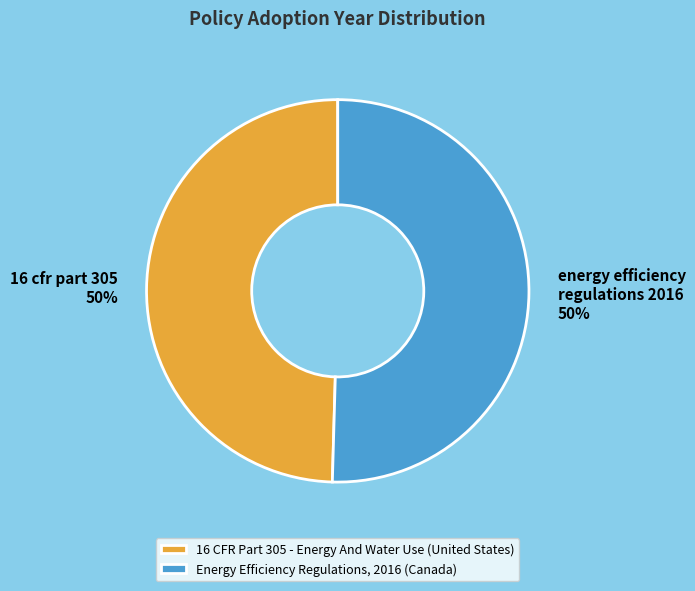

To the nearest percent, what is the combined percentage of Energy Efficiency Regulations, 2016 (Canada) and 16 CFR Part 305 - Energy And Water Use (United States)?

100%